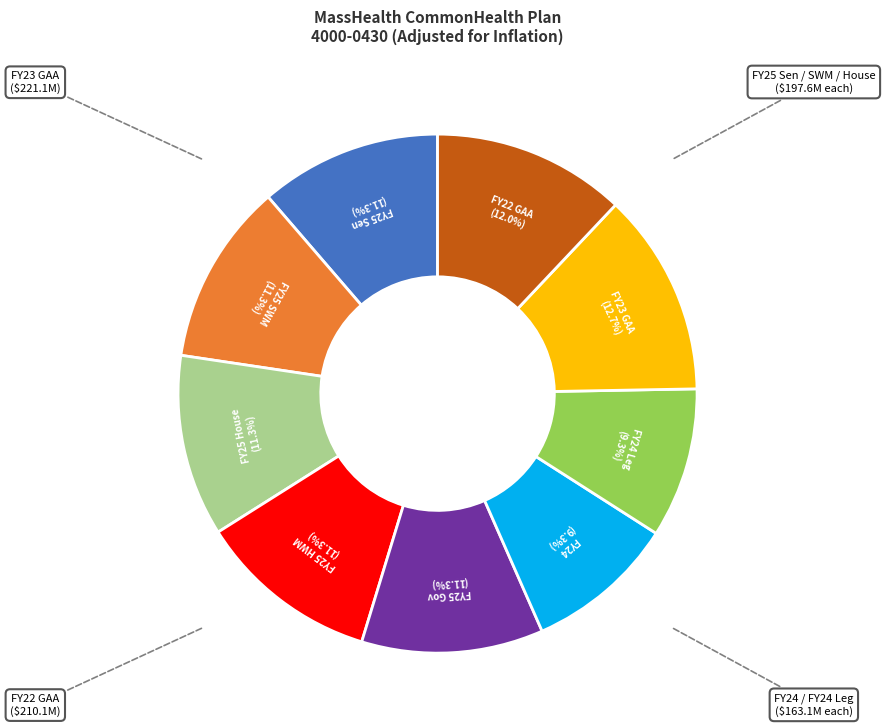

Is there a majority slice in this chart?

No